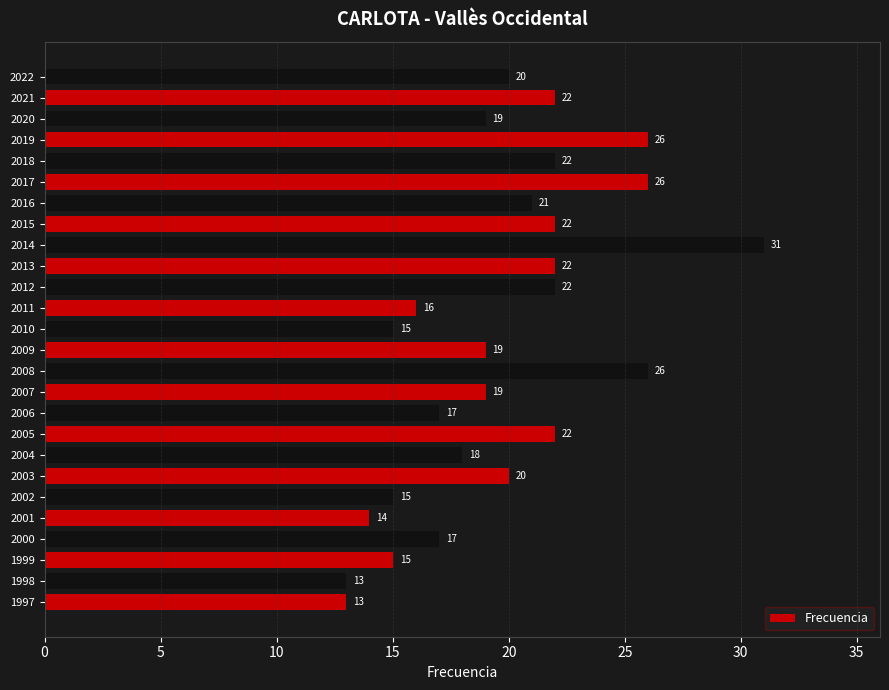

What is the change in value from 2004 to 2013?

+4